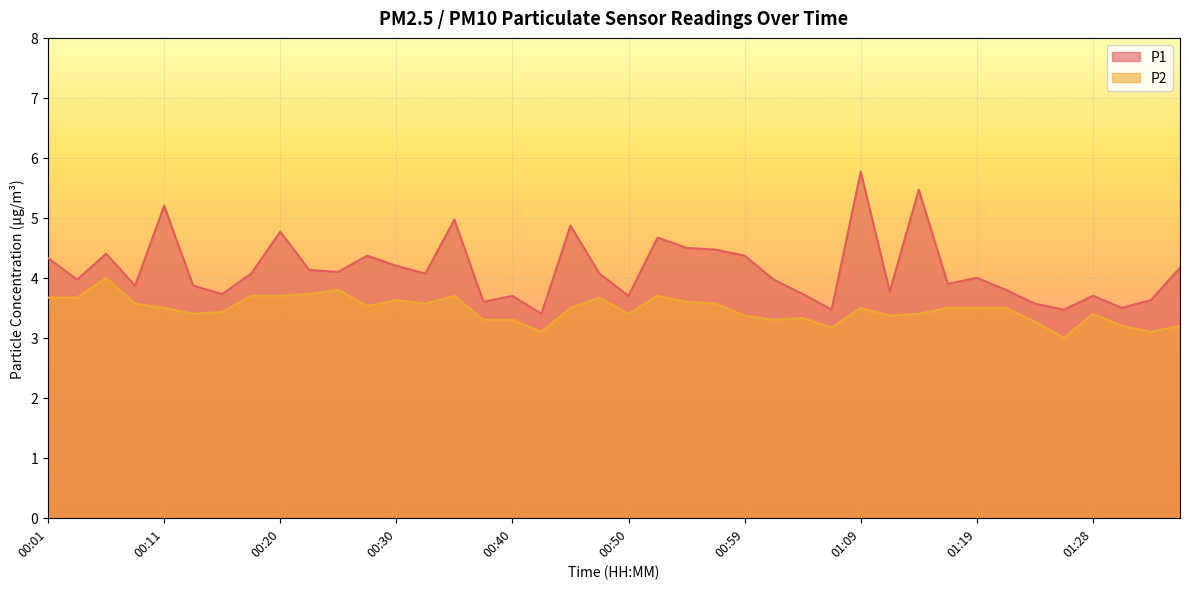

What is the average value of the P2 series?

3.5